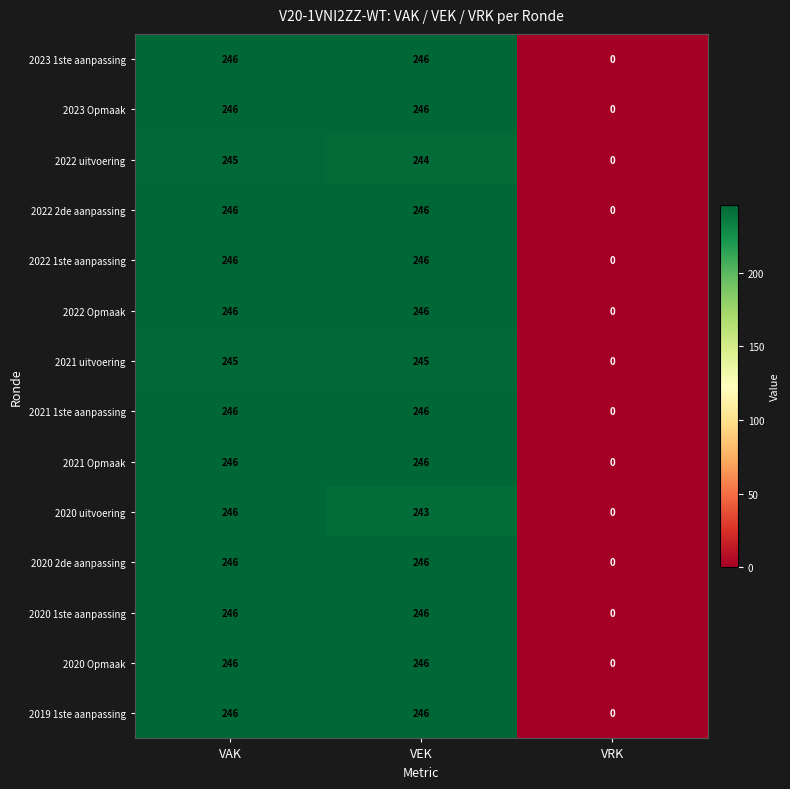

Count the number of data series in this chart.

14